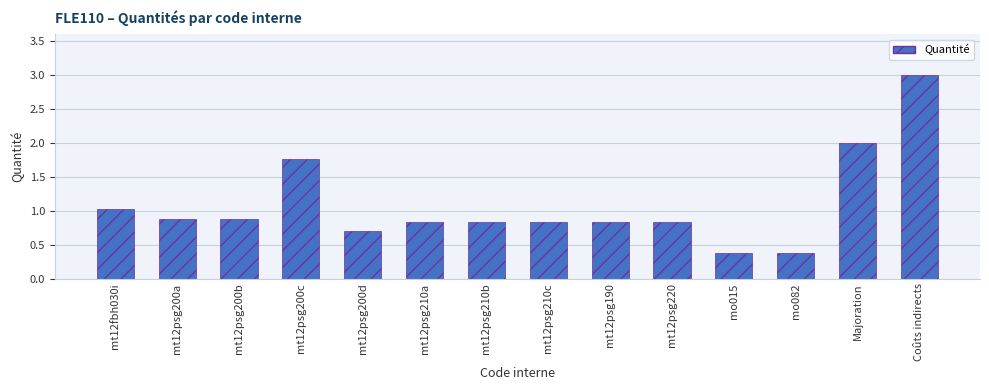

What is the difference between the second highest and minimum values?

1.6